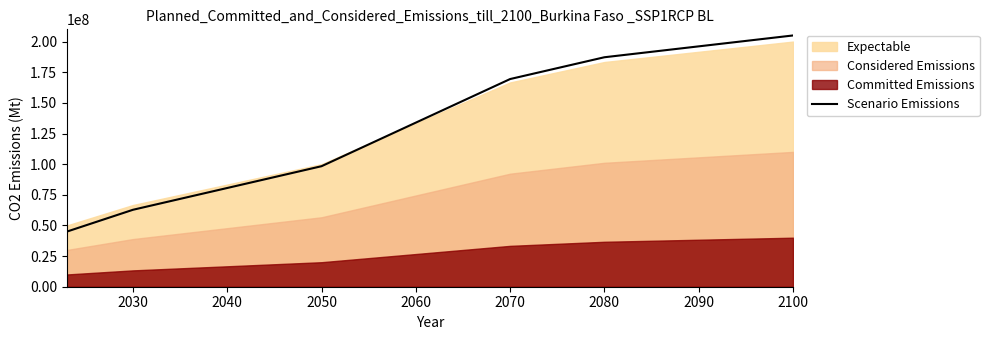

What is the greatest value displayed?

205000000.0